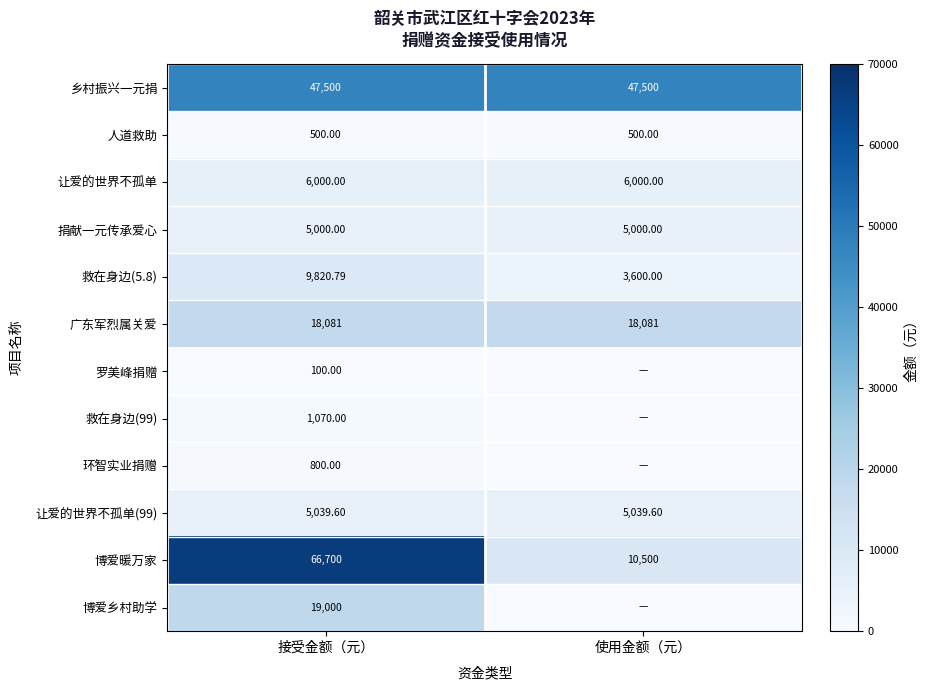

How many categories are shown in the chart?

2